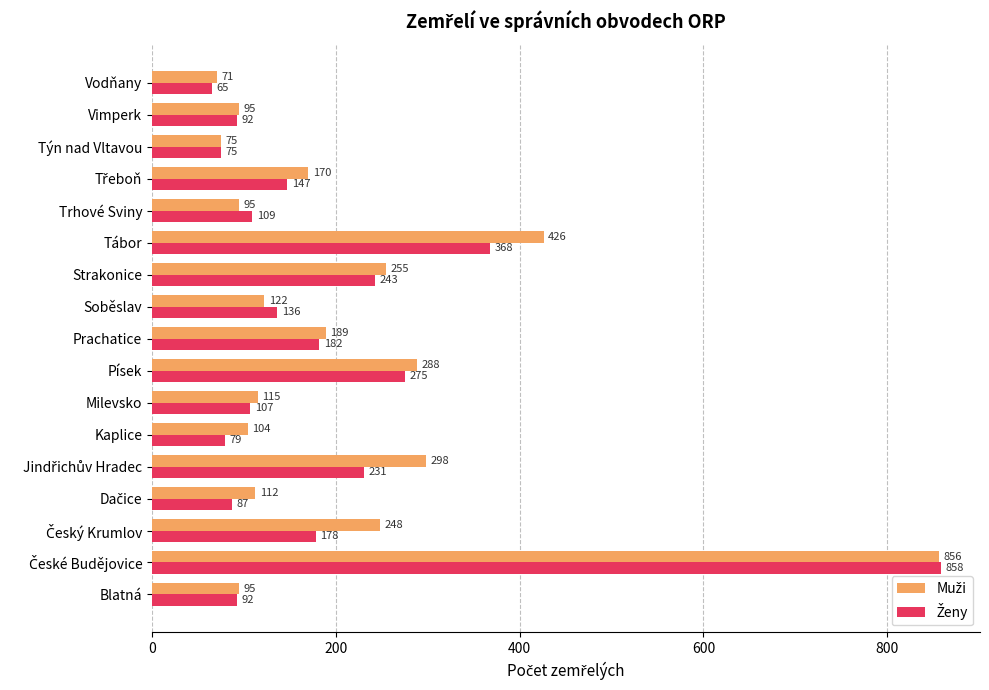

Which label corresponds to the smallest value in the chart?

Vodňany